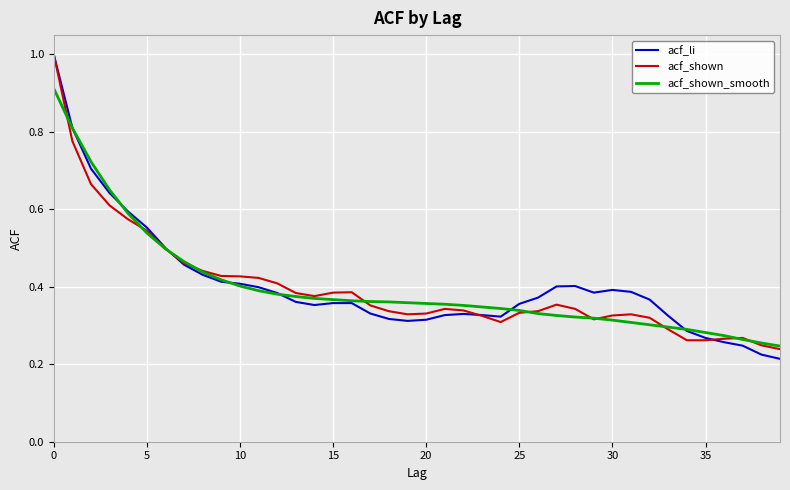

Which series has the widest spread of values?

acf_li